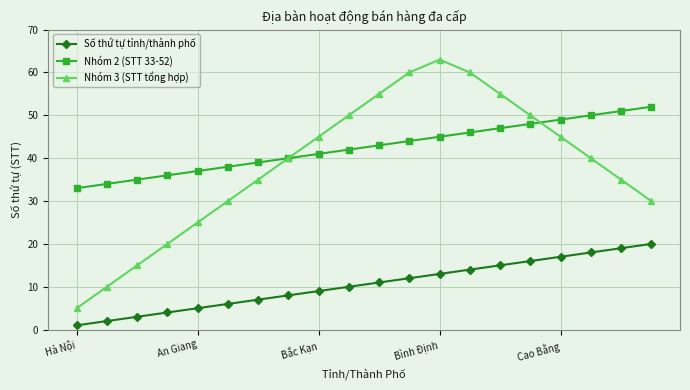

True or false: Số thứ tự tỉnh/thành phố and Nhóm 2 (STT 33-52) intersect in this chart.

False